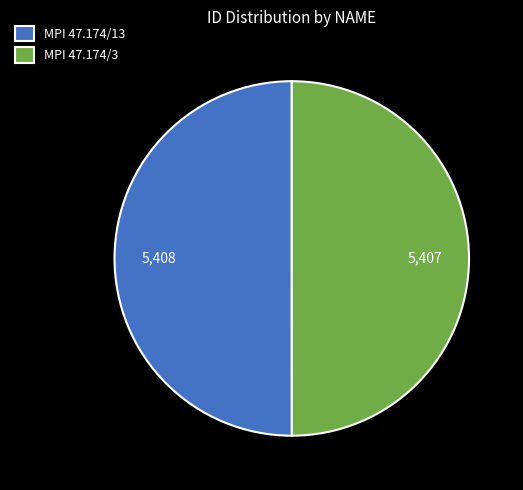

Is it true that MPI 47.174/3 is 42% of the pie?

False